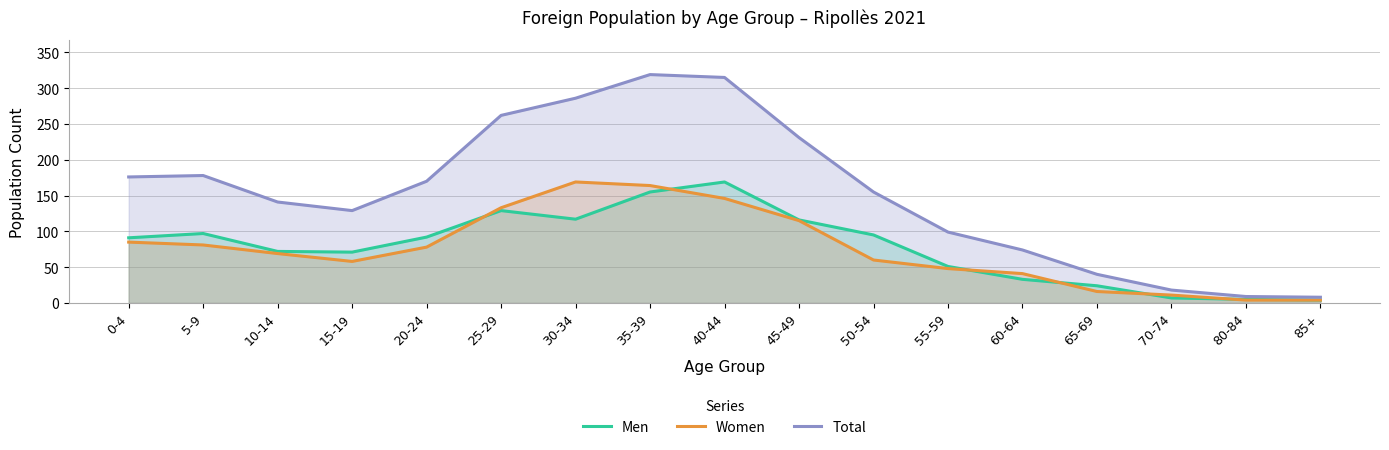

At how many categories does at least one series exceed 61?

13